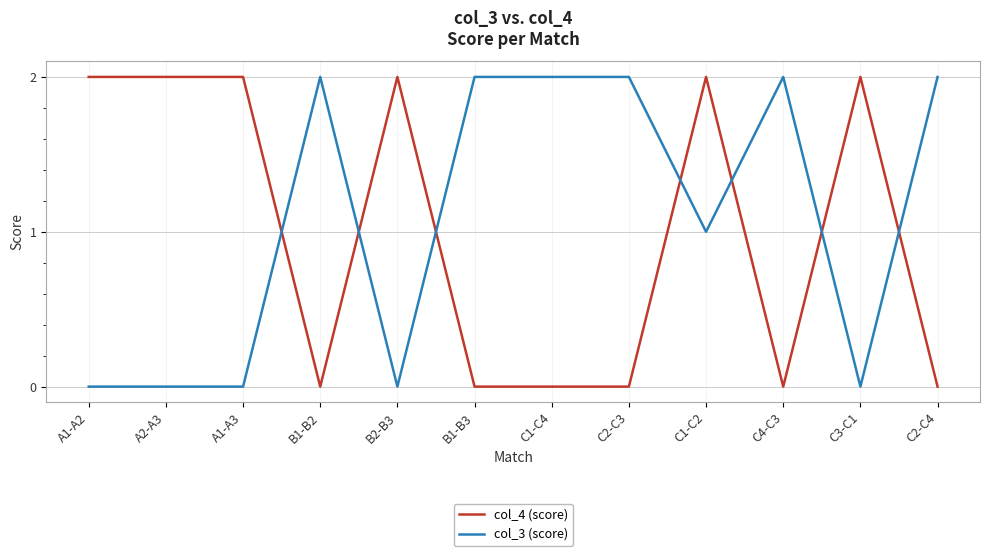

At which category is the sum across all series the highest?

C1-C2